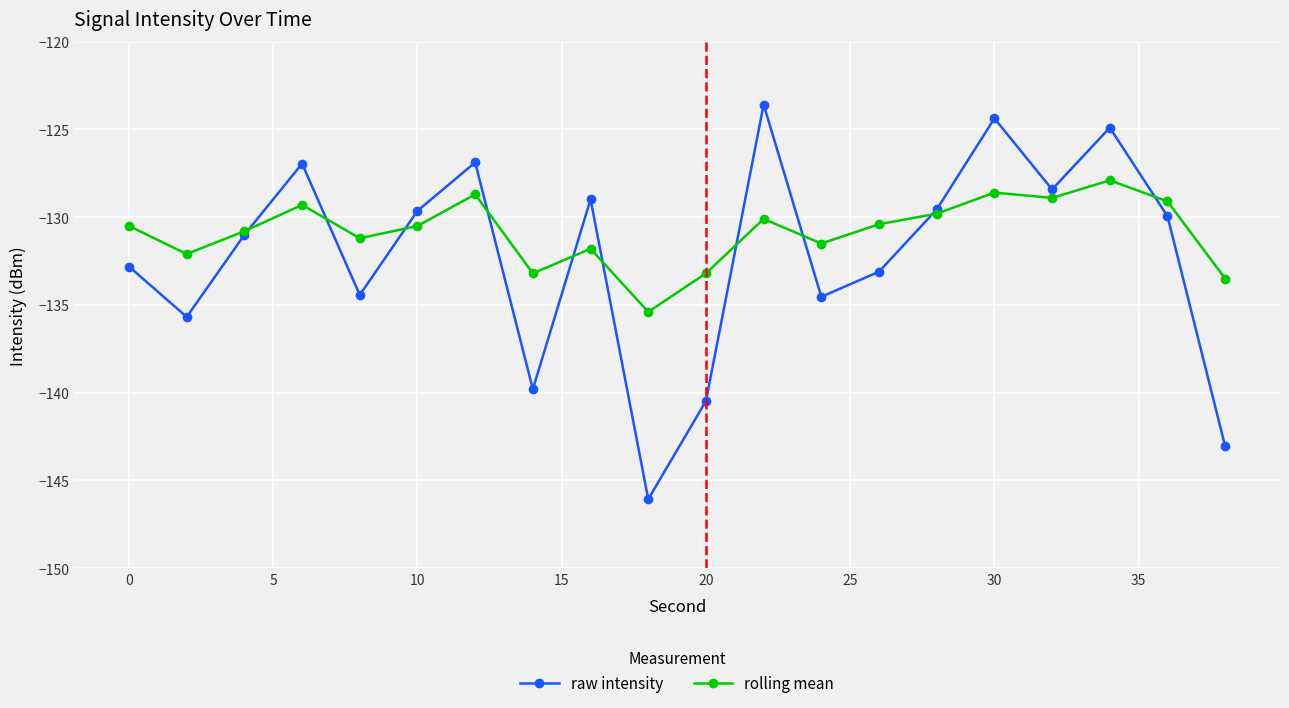

Rank the series by their average value, from highest to lowest.

rolling mean, raw intensity